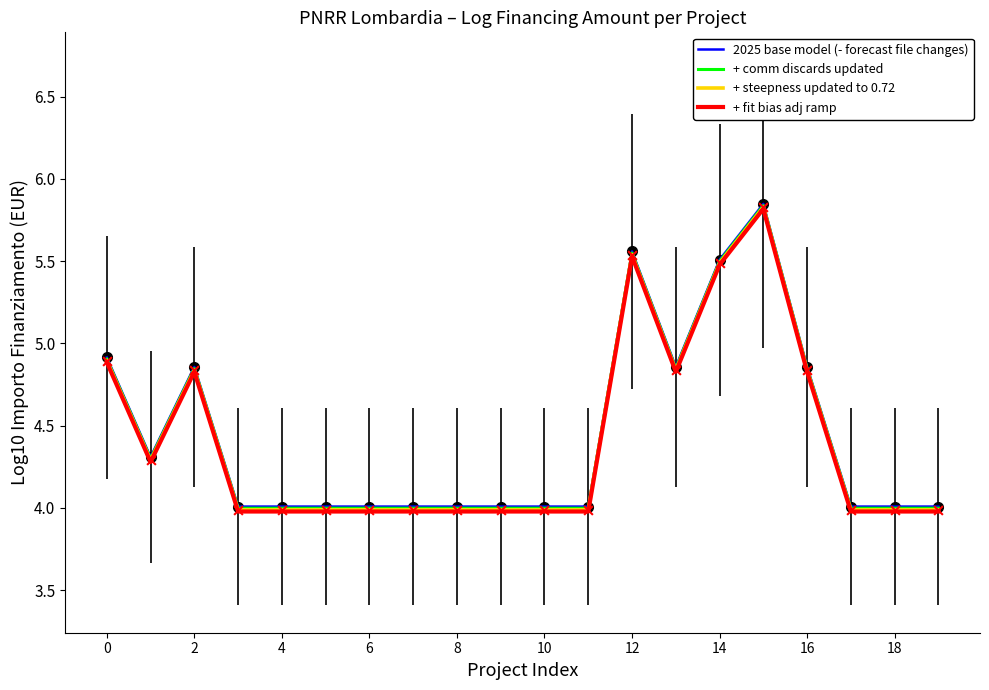

What is the smallest value displayed?

4.0